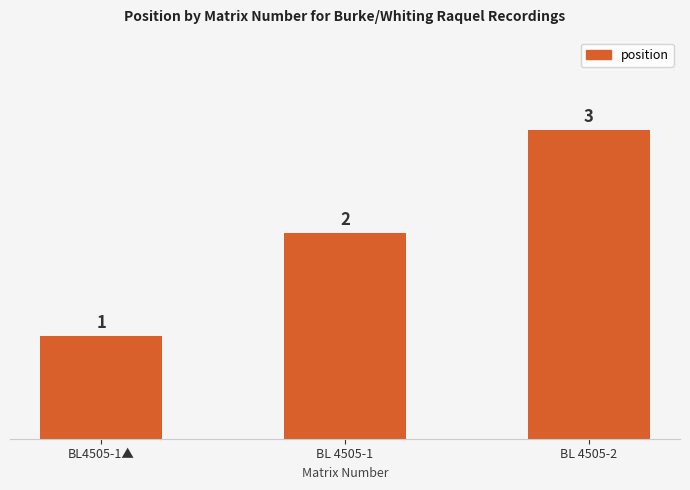

Where is the data nearest to the value 2?

BL 4505-1